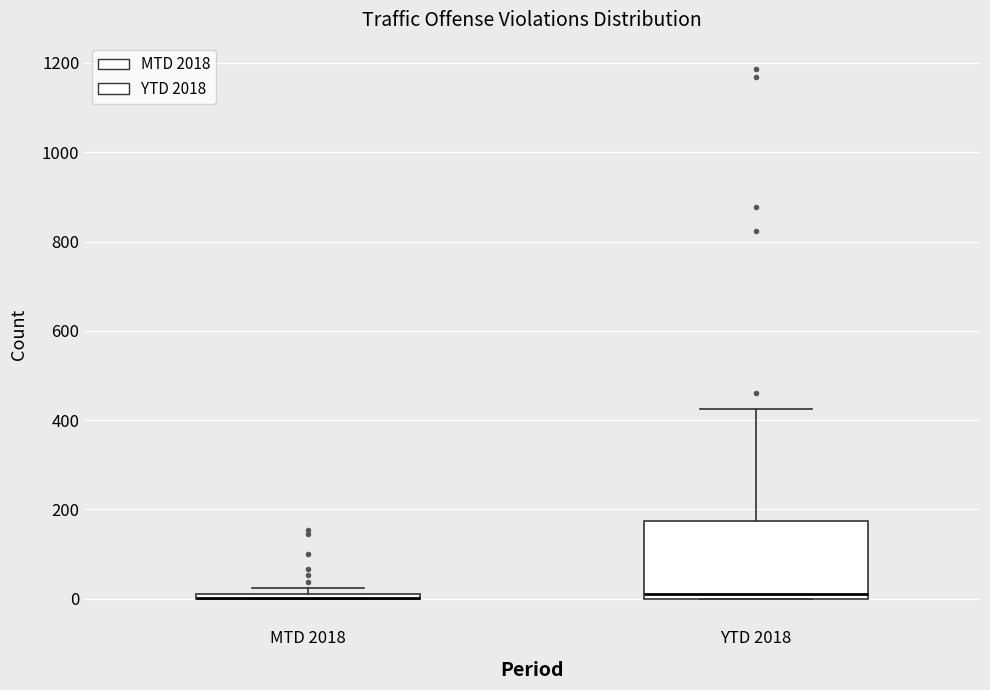

Where does the upper whisker of the box for YTD 2018 end on the y-axis? The values are not printed on the chart, so give them approximately, as read against the axis.

420